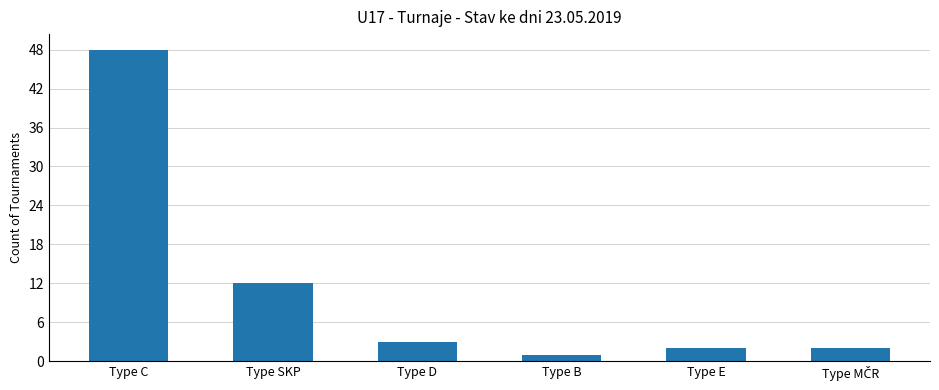

Which label corresponds to the largest value in the chart?

Type C